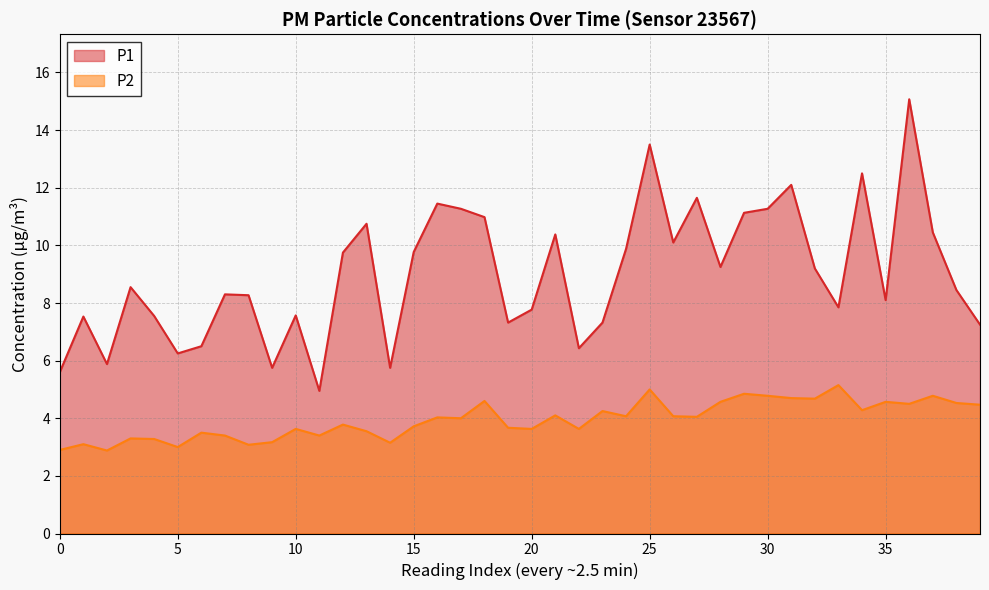

True or false: P1 and P2 cross at least once.

False